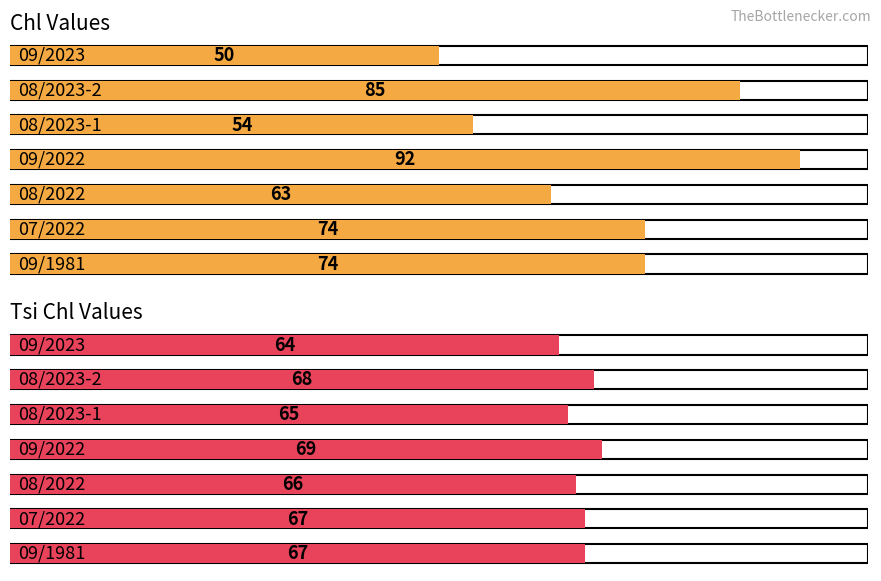

Which series has the largest total across all categories?

Chl